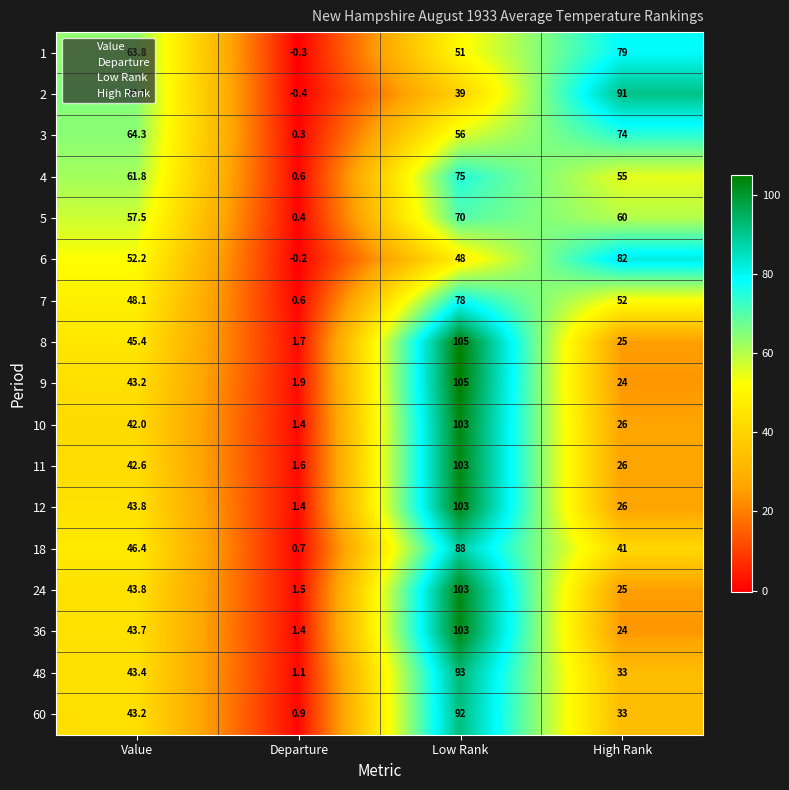

Which series has the largest range (max minus min)?

8